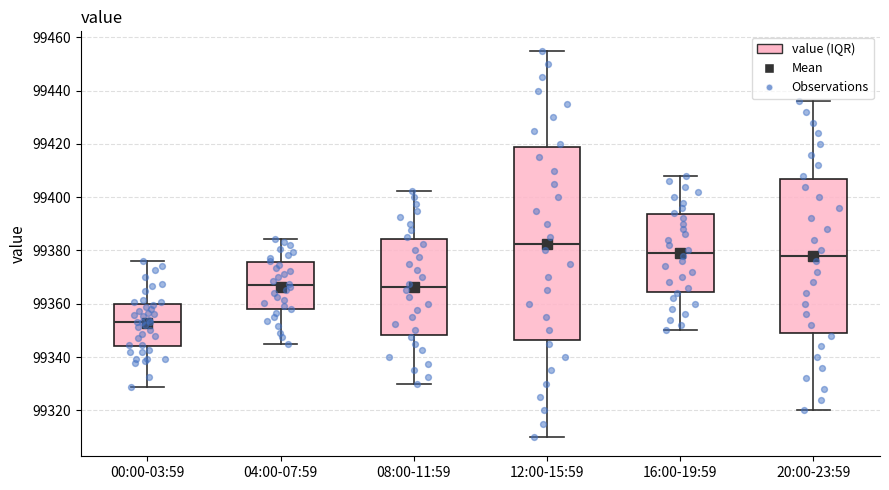

Which box is the tallest, from its lower edge to its upper edge?

12:00-15:59